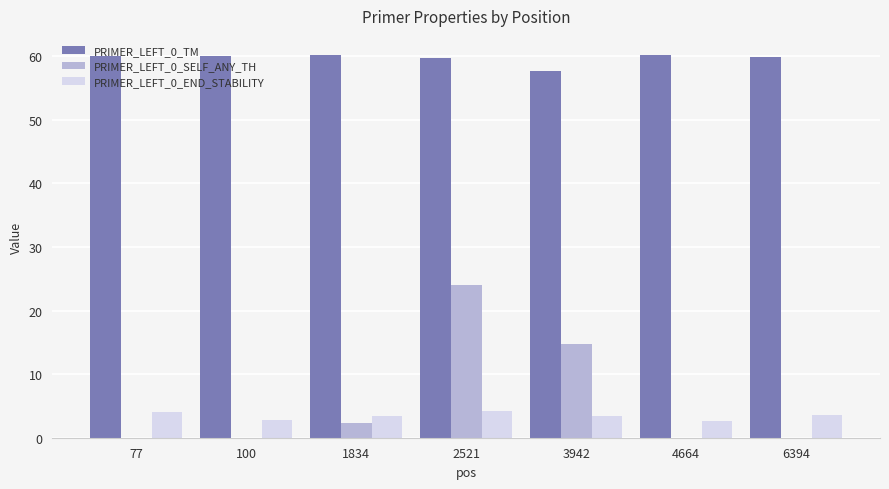

How many groups of bars are there?

7